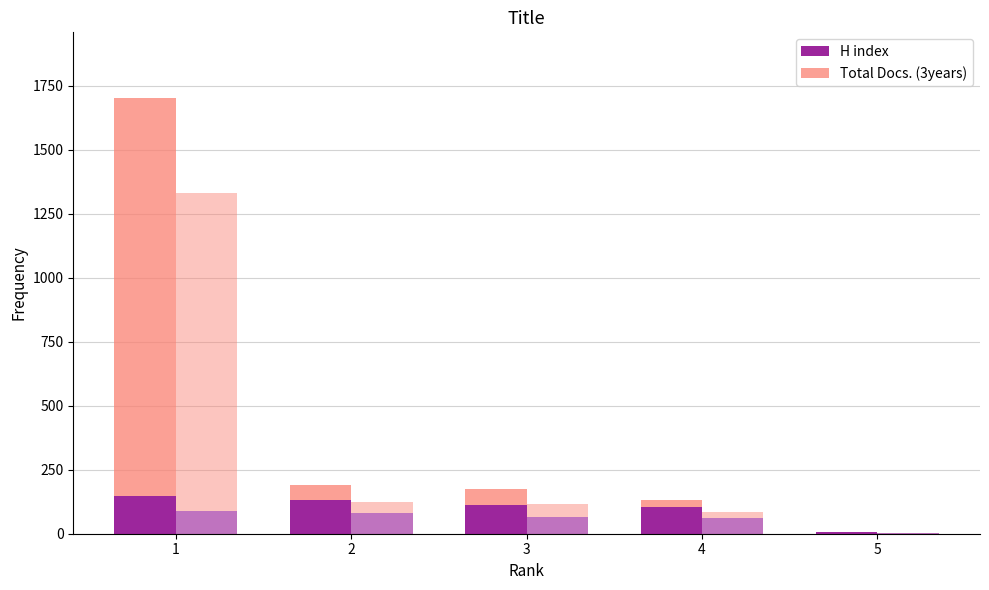

At which label is H index (variant) closest to 46?

4